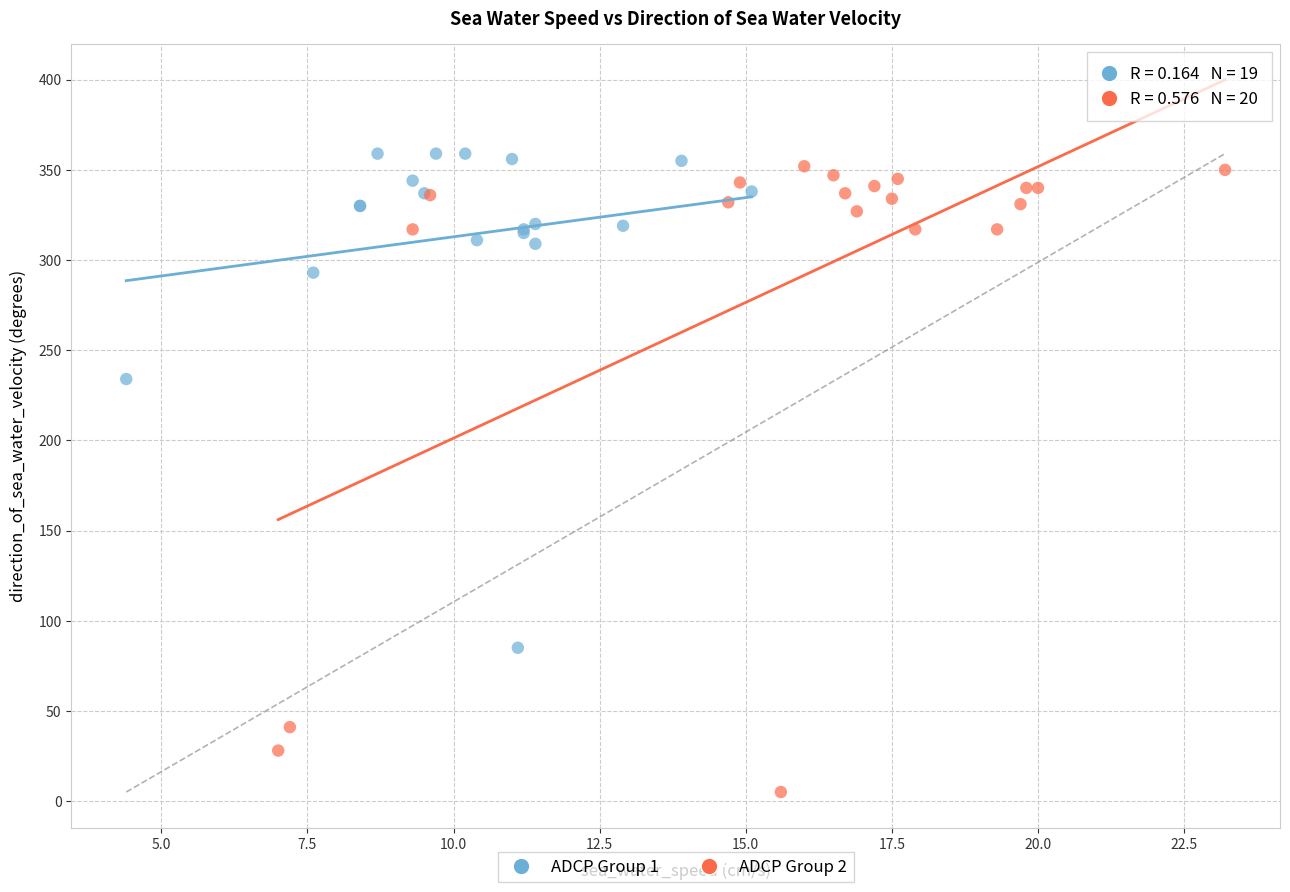

Which series contains the lowest Y value?

ADCP Group 2